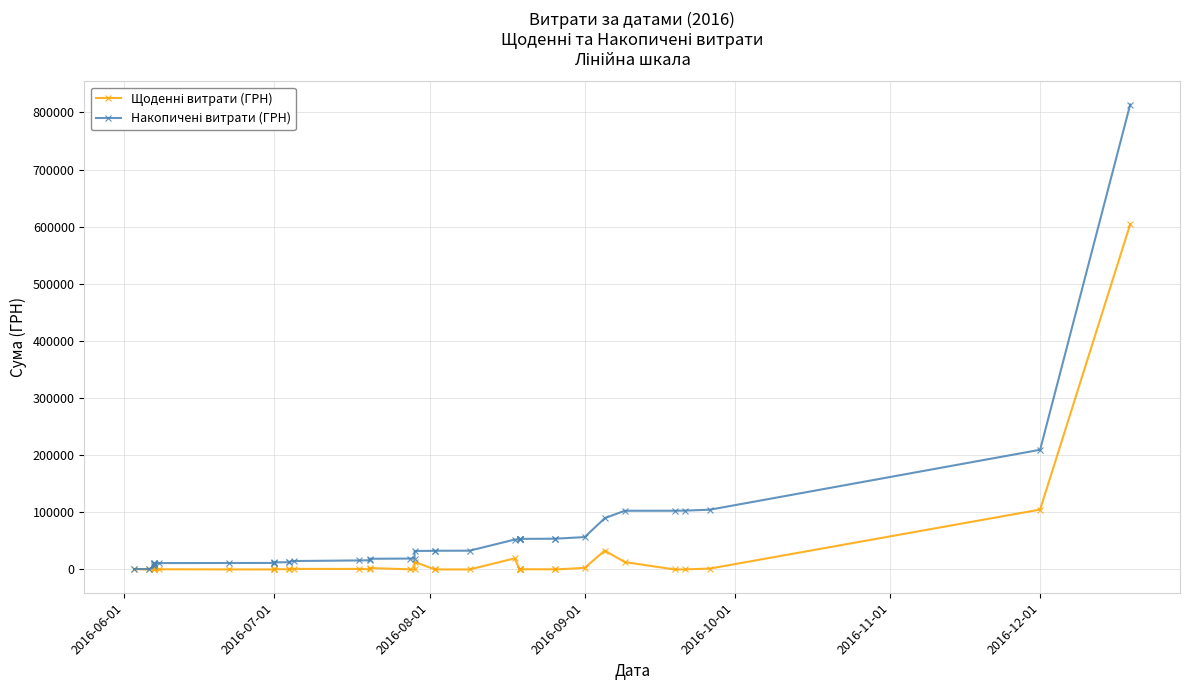

Is the value of Щоденні витрати (ГРН) at 2016-12-01 greater than the value of Накопичені витрати (ГРН) at 38?

No